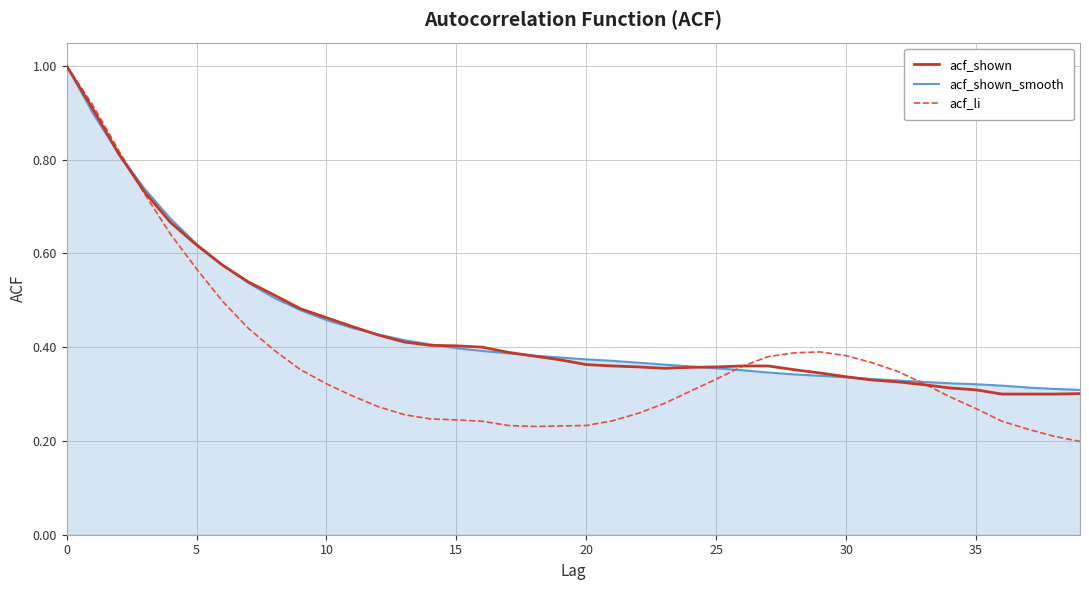

Which series has the widest spread of values?

acf_li